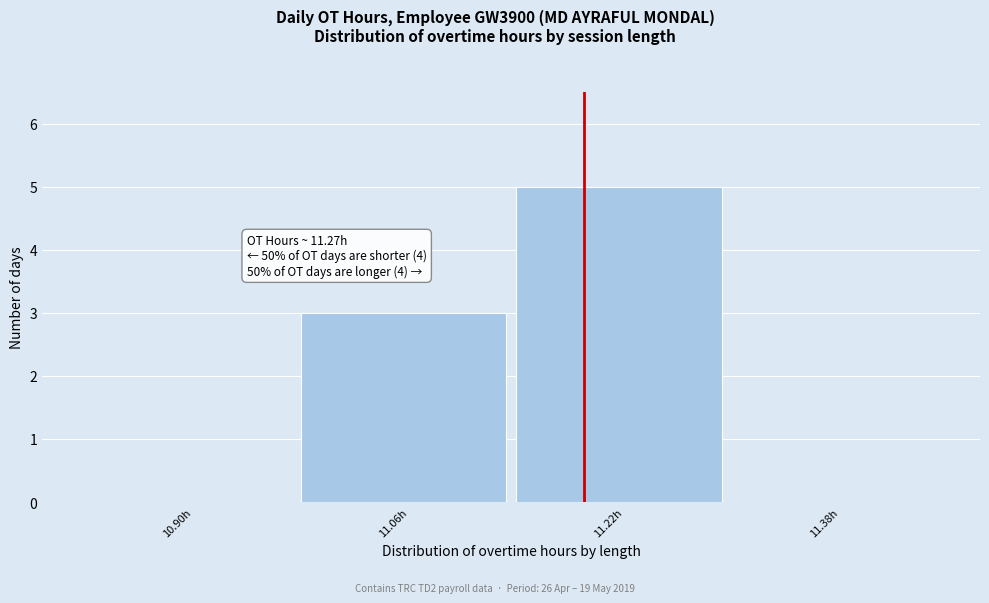

Reading right to left, transcribe all the data shown in this chart.

11.38h=0	11.22h=5	11.06h=3	10.90h=0